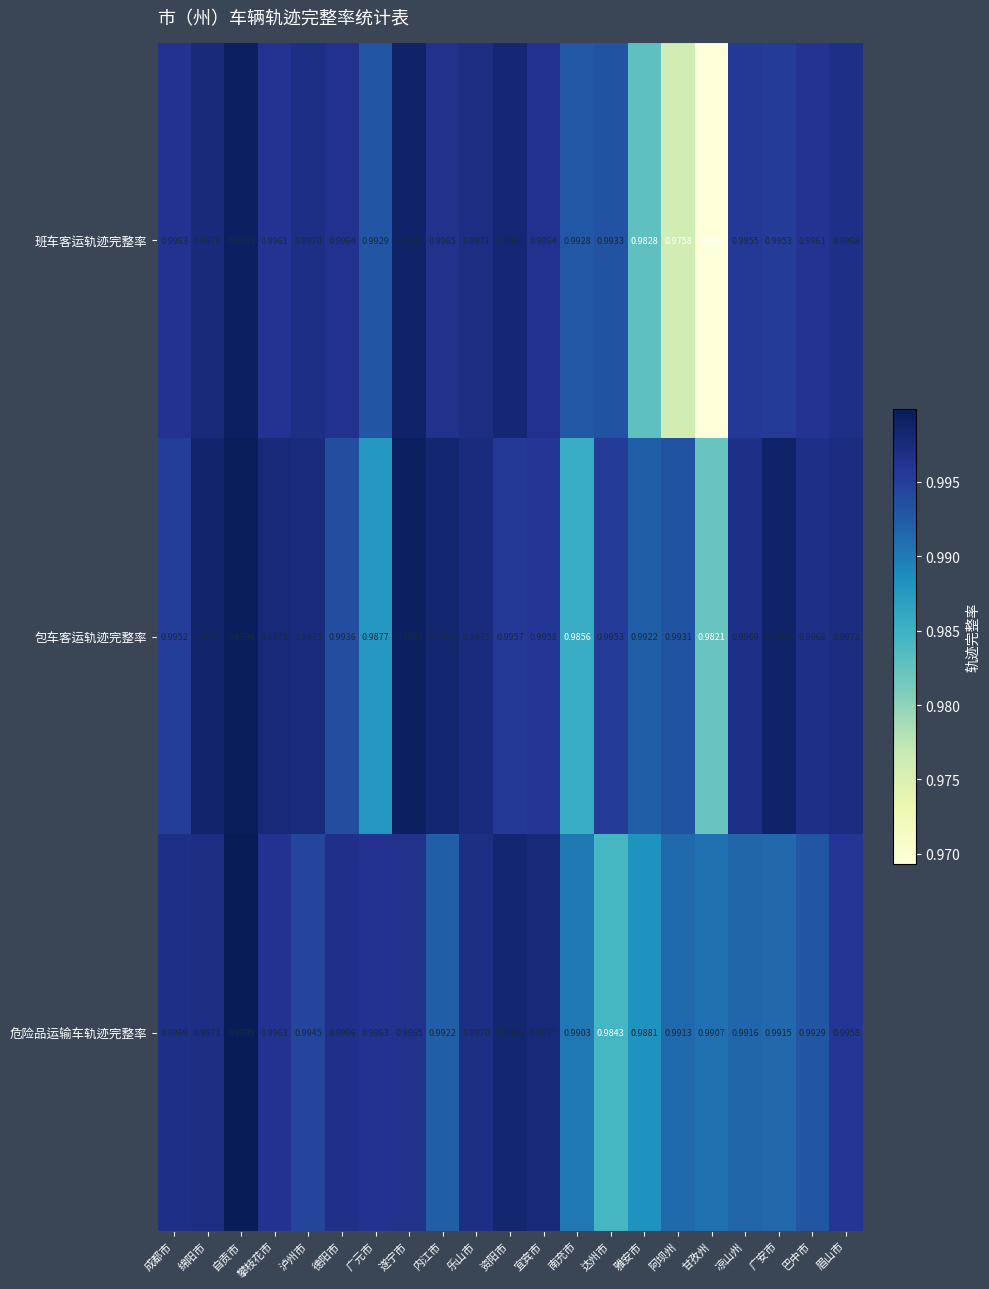

Which series has the widest spread of values?

班车客运轨迹完整率